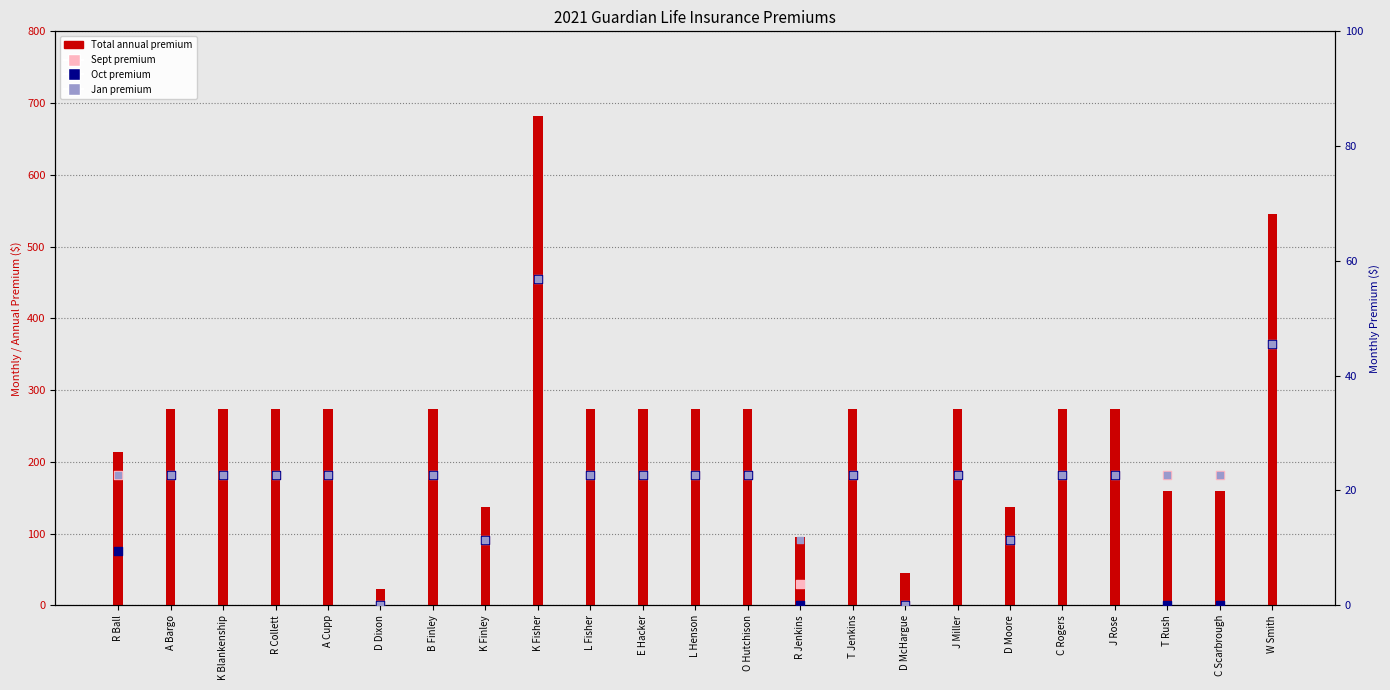

What is the total value across all series at K Blankenship?

341.2